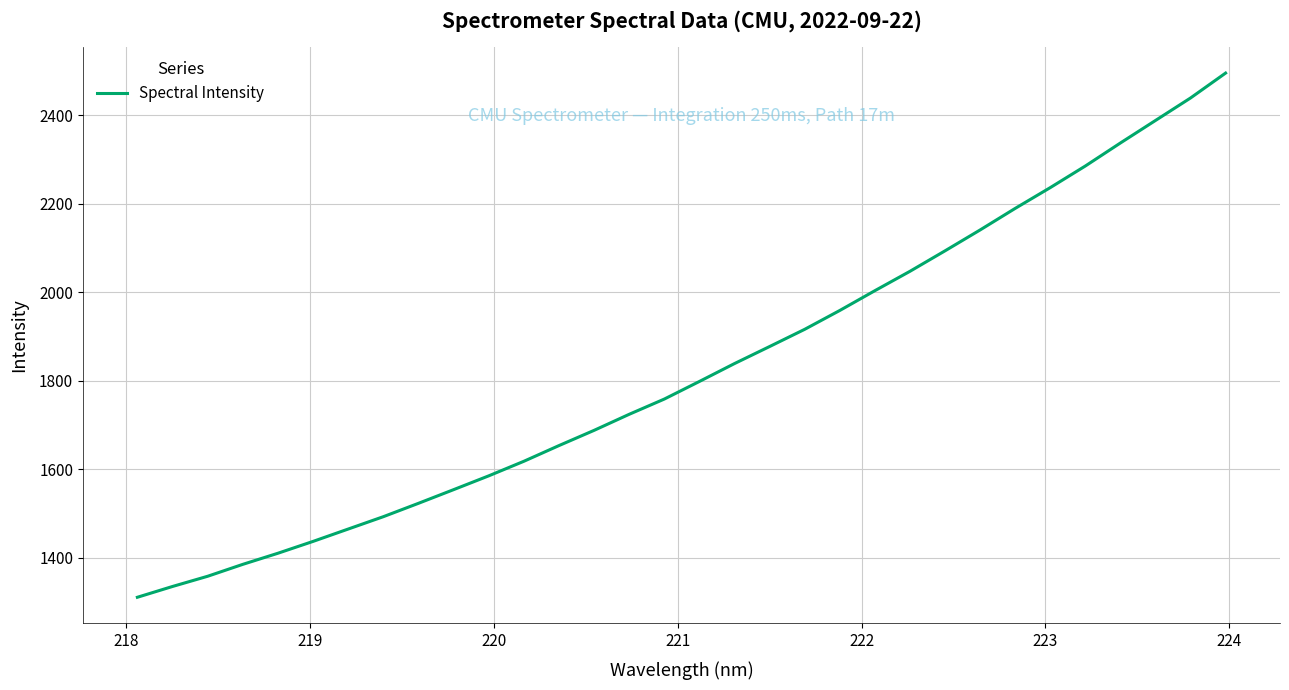

Count the number of data series in this chart.

1